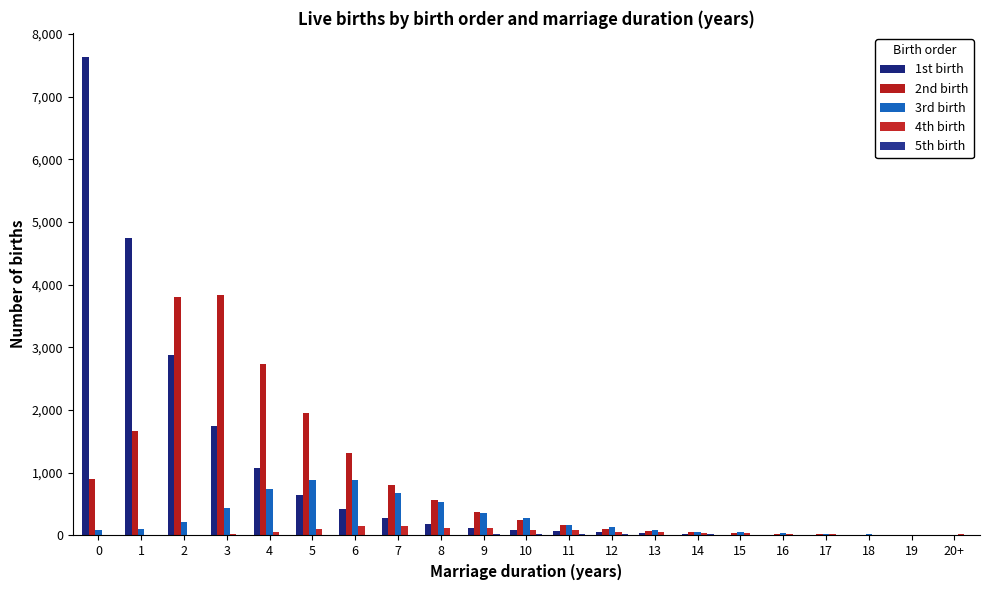

Rank the series by their maximum value, from lowest to highest.

5th birth, 4th birth, 3rd birth, 2nd birth, 1st birth